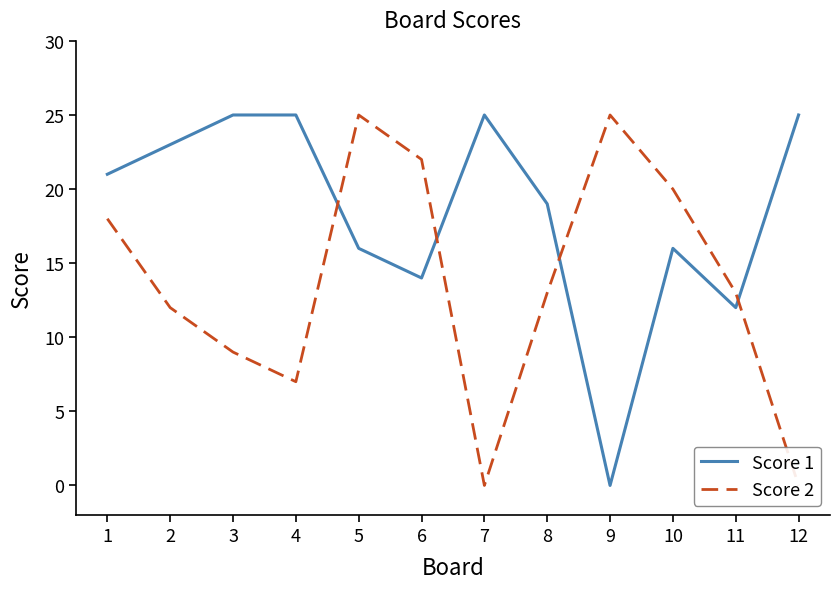

At which category is the sum across all series the highest?

5